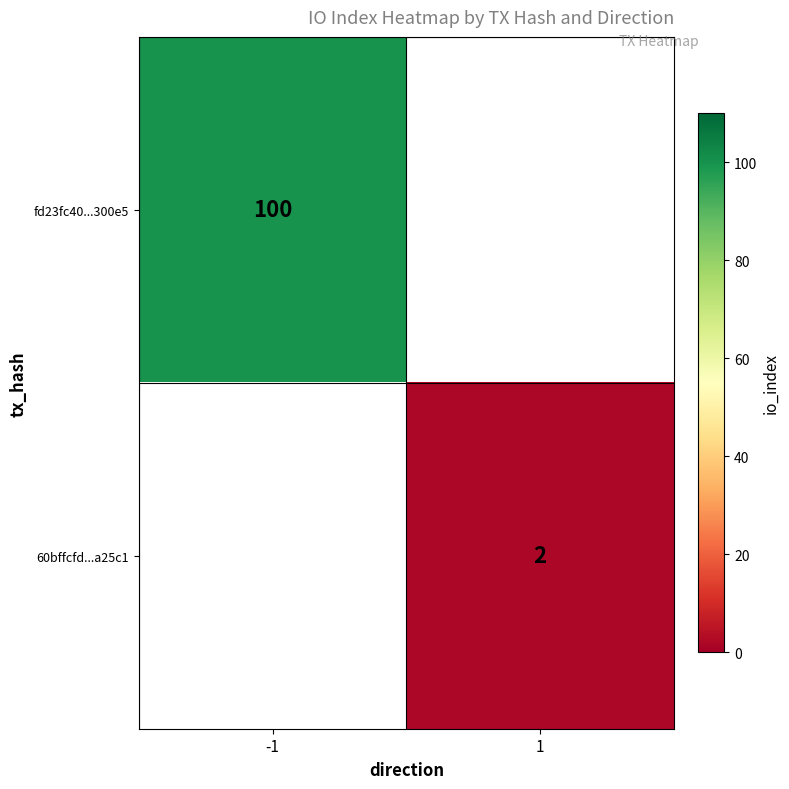

Is the value of 60bffcfd...a25c1 at 1 greater than the value of fd23fc40...300e5 at -1?

No